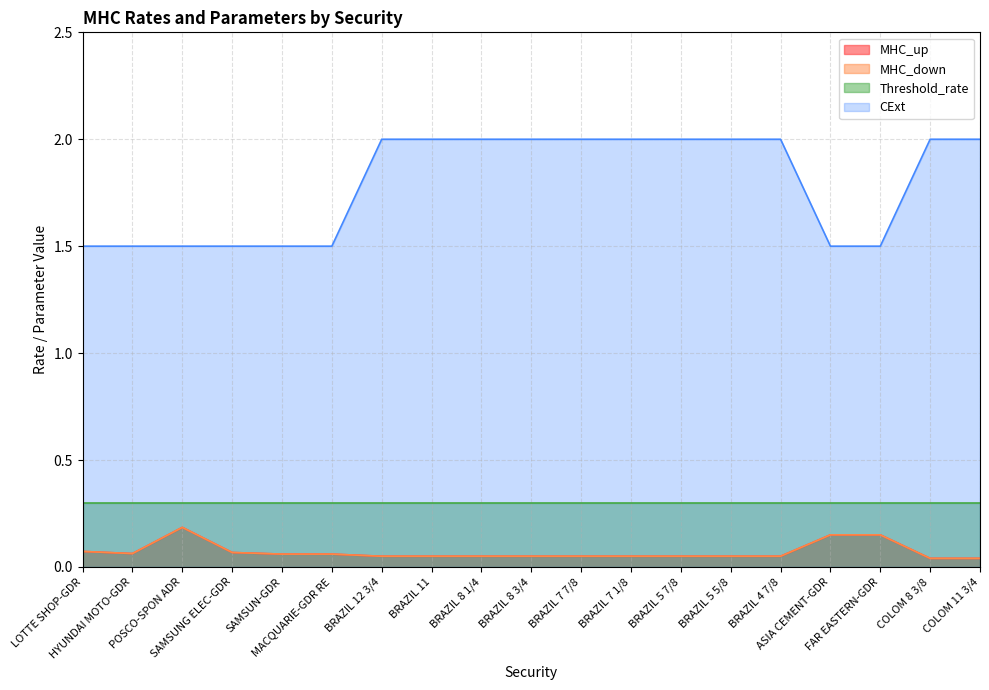

Does the chart display data point markers on the line(s)?

No